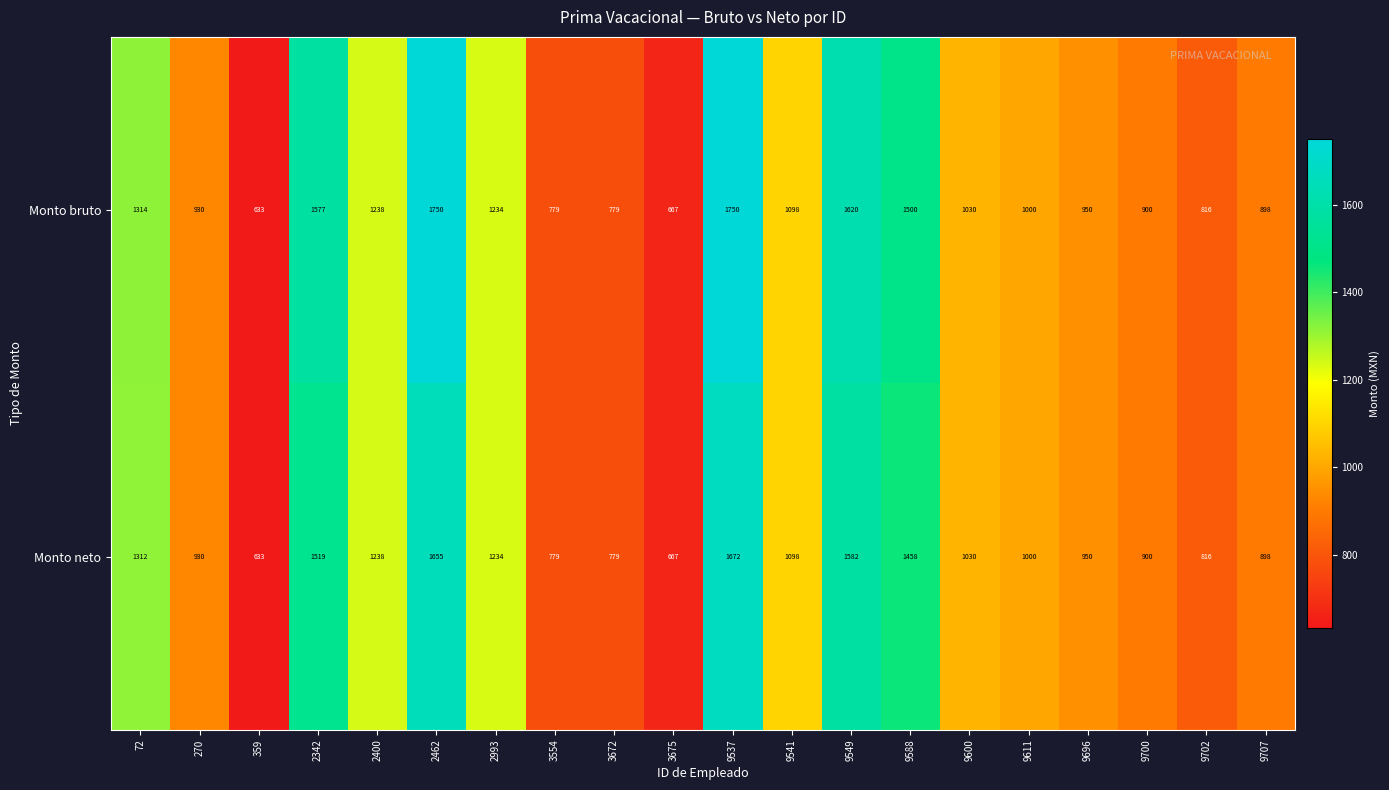

Which category has the lowest value across all series?

359